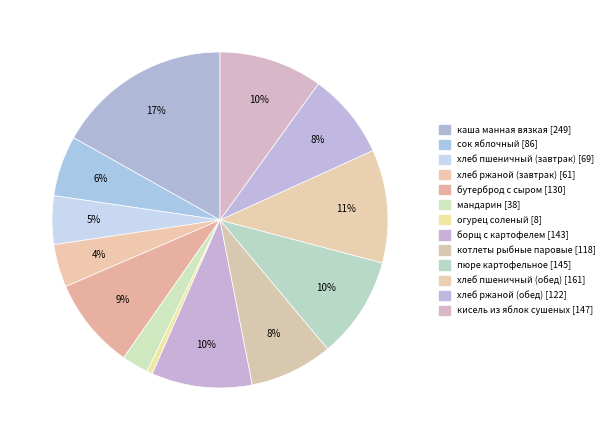

How many segments does this pie chart have?

13